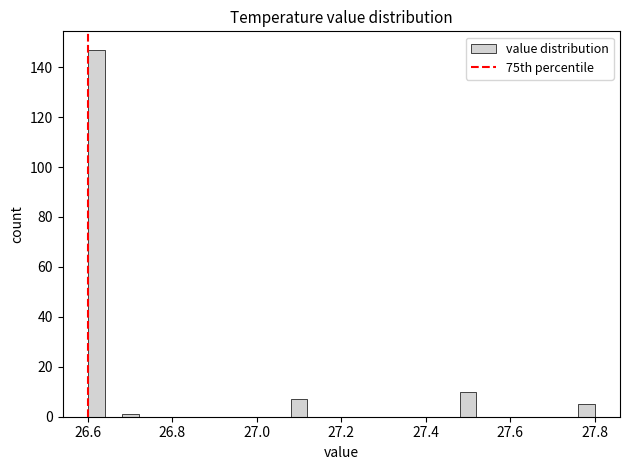

Read against the x-axis, roughly where is the centre of the tallest bar?

26.62